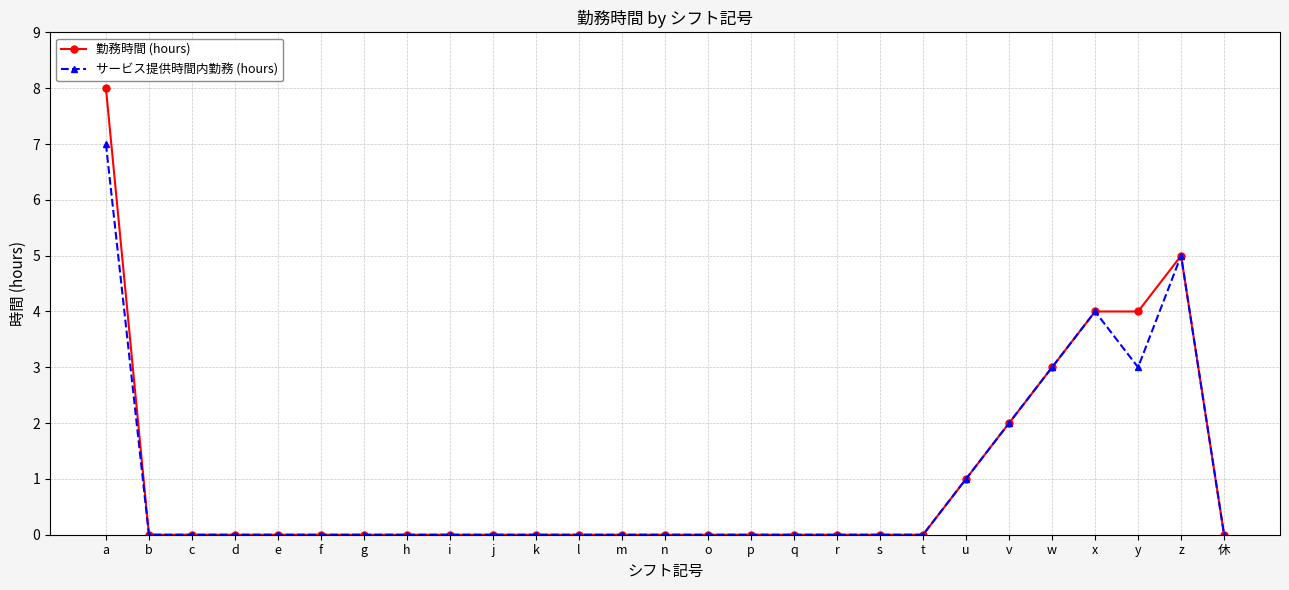

How many distinct data groups are displayed?

2